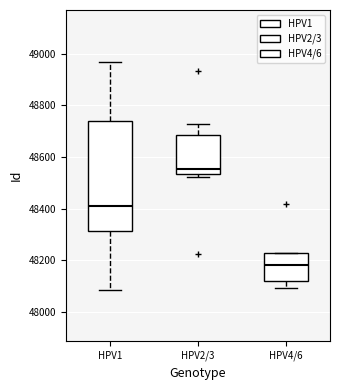

Reading left to right, read every box against the y-axis: the position of its median line, the range the box covers, and the ends of its whiskers. The values are not printed on the chart, so give them approximately, as read against the axis.

HPV1: median 48420, box 48320 to 48740, whiskers 48080 to 48960
HPV2/3: median 48560, box 48540 to 48680, whiskers 48520 to 48720
HPV4/6: median 48180, box 48120 to 48220, whiskers 48100 to 48220